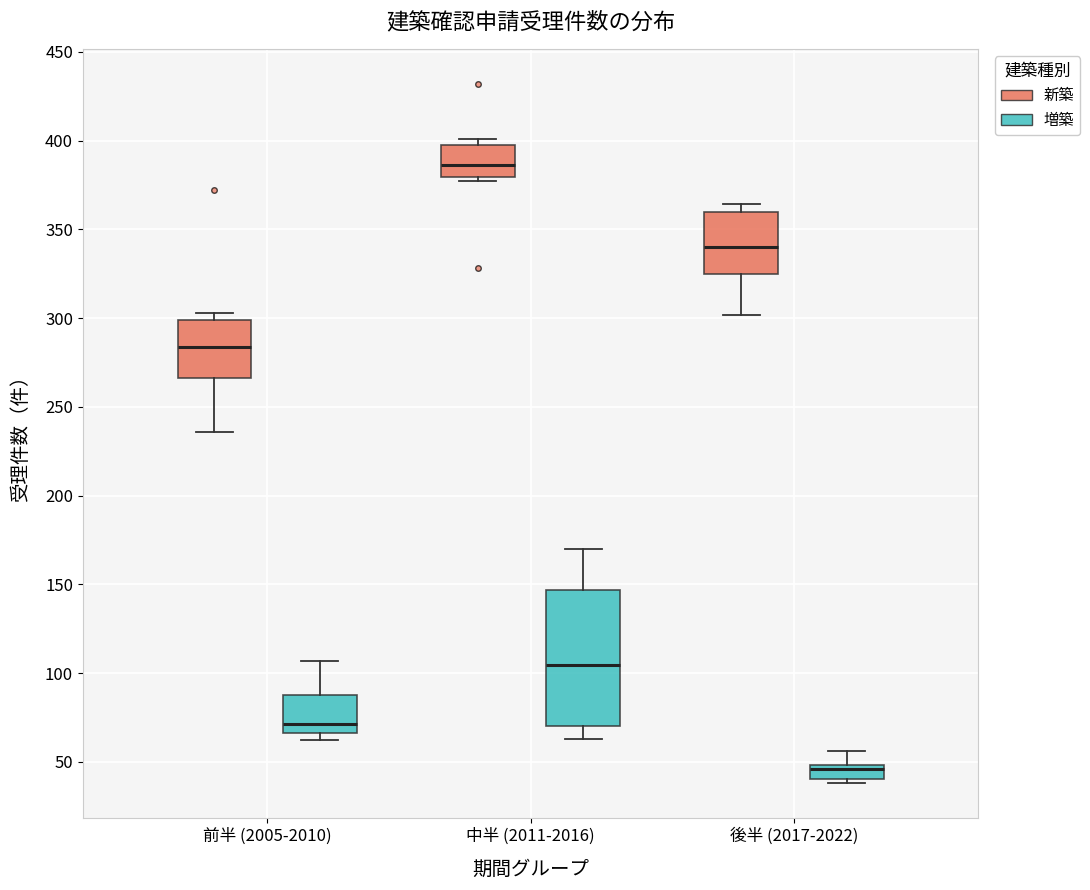

Reading left to right, read every box against the y-axis: the position of its median line, the range the box covers, and the ends of its whiskers. The values are not printed on the chart, so give them approximately, as read against the axis.

前半 (2005-2010) (新築): median 285, box 265 to 300, whiskers 235 to 305
前半 (2005-2010) (増築): median 70, box 65 to 90, whiskers 60 to 105
中半 (2011-2016) (新築): median 385, box 380 to 400, whiskers 375 to 400 (just above the box's upper edge)
中半 (2011-2016) (増築): median 105, box 70 to 145, whiskers 65 to 170
後半 (2017-2022) (新築): median 340, box 325 to 360, whiskers 300 to 365
後半 (2017-2022) (増築): median 45, box 40 to 50, whiskers 40 (just below the box's lower edge) to 55